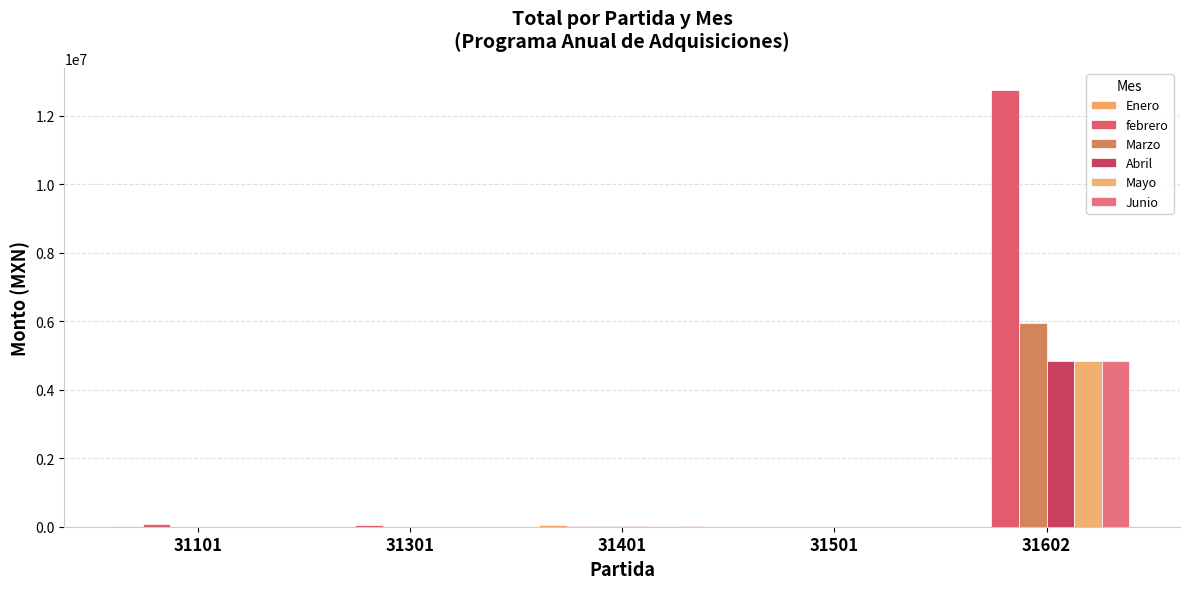

How many data points does each series have?

5